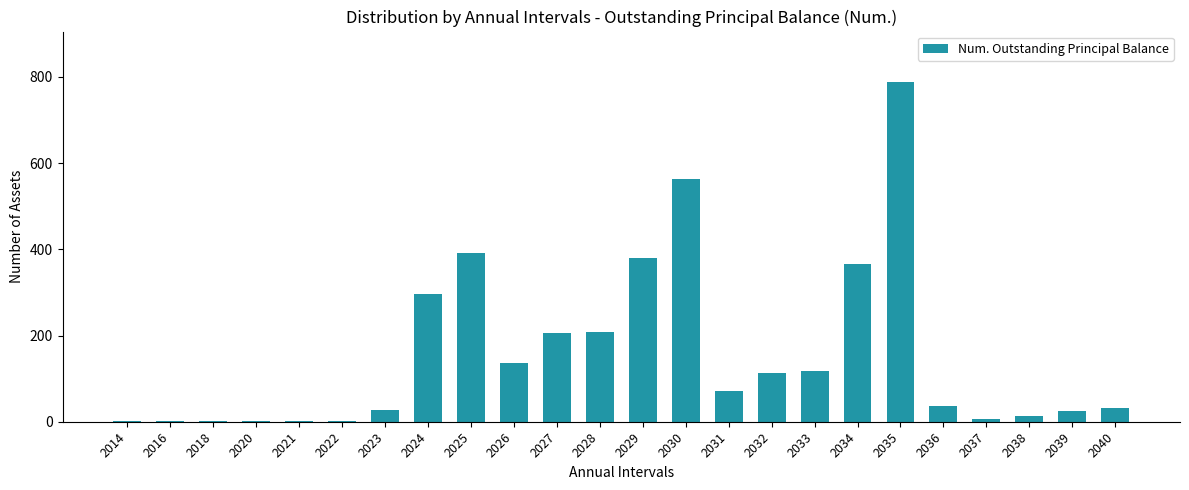

What is the sum of all values?

3784